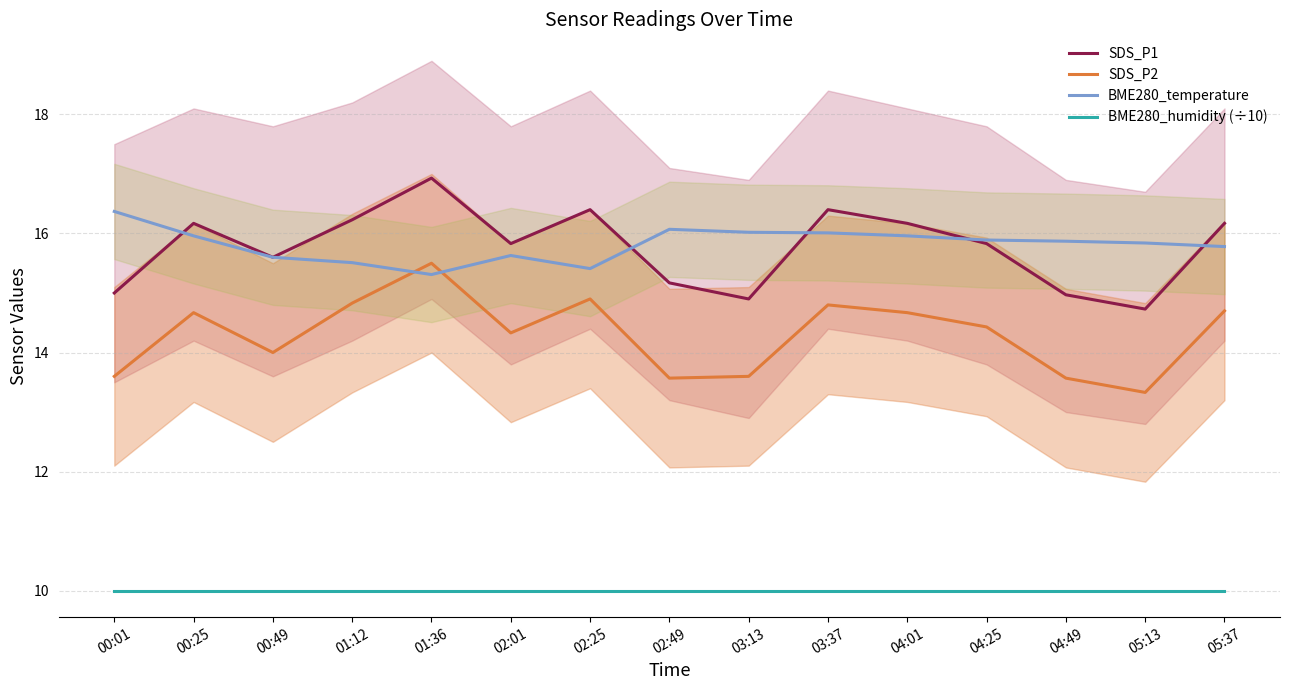

True or false: BME280_humidity (÷10) has a value of 14.8 at 04:25.

False